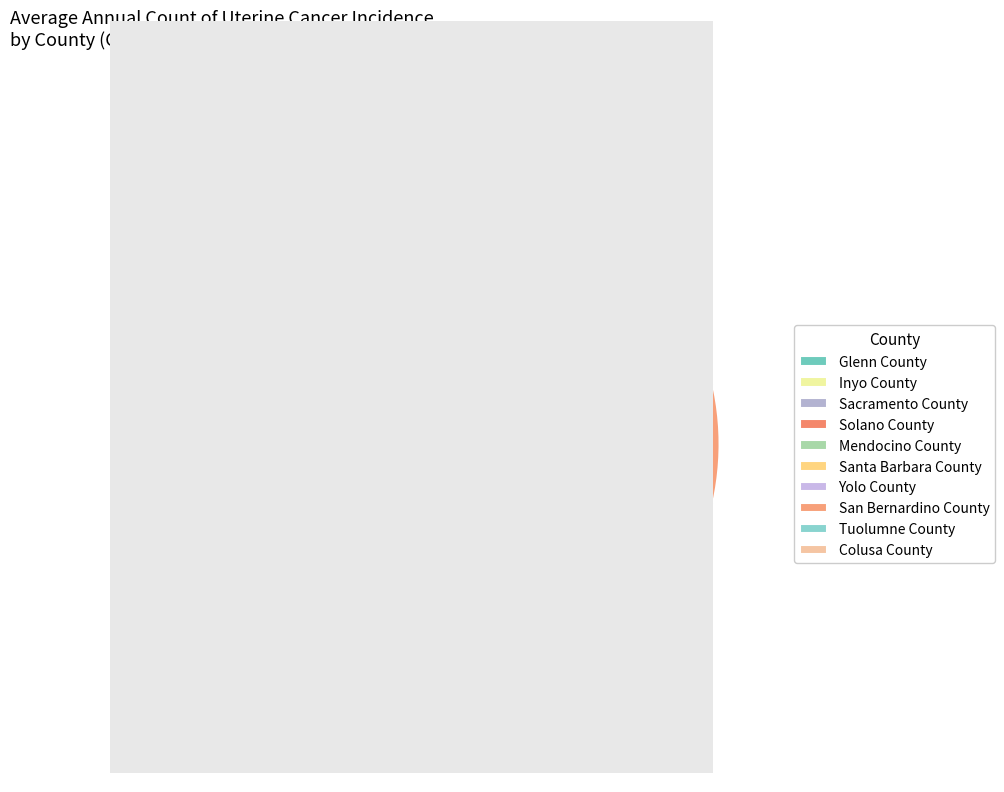

To the nearest percent, what is the average slice percentage?

10%